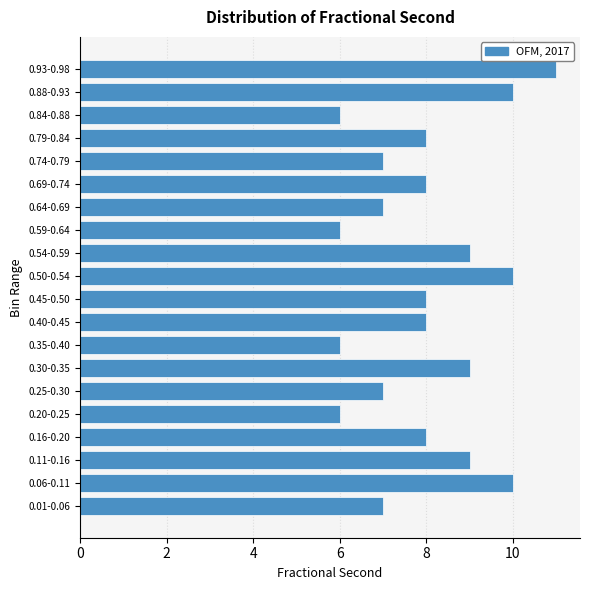

Reading bottom to top, what are all the values shown in this chart?

7	10	9	8	6	7	9	6	8	8	10	9	6	7	8	7	8	6	10	11